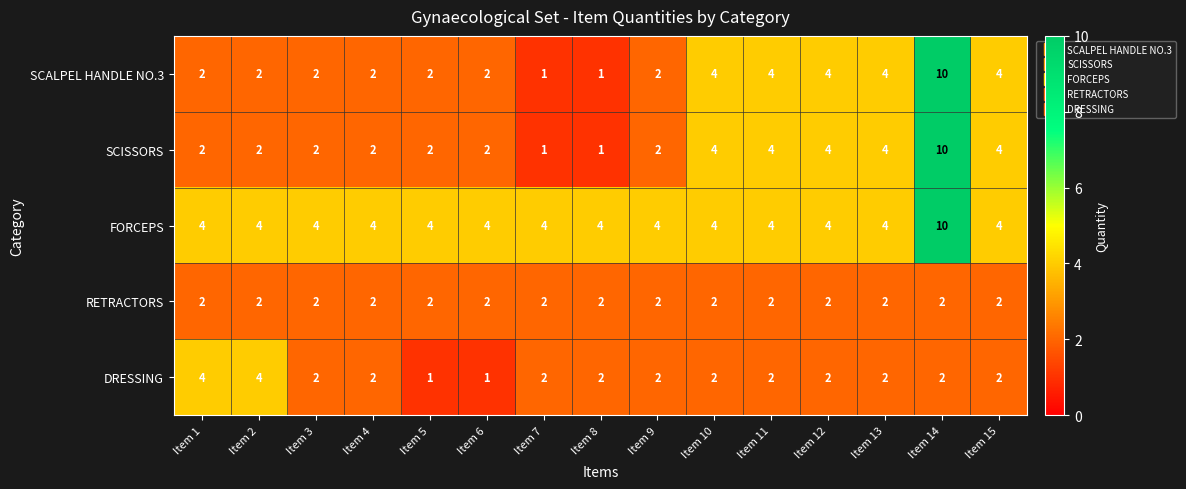

What is the sum of all RETRACTORS values?

30